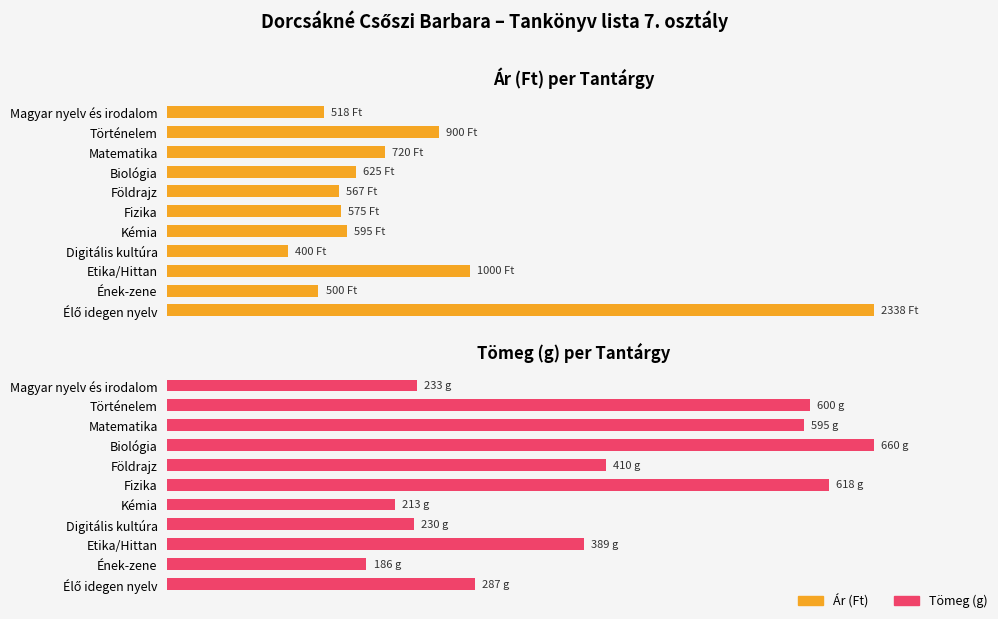

Is the value of Tömeg (g) at Történelem greater than the value of Ár (Ft) at Élő idegen nyelv?

No